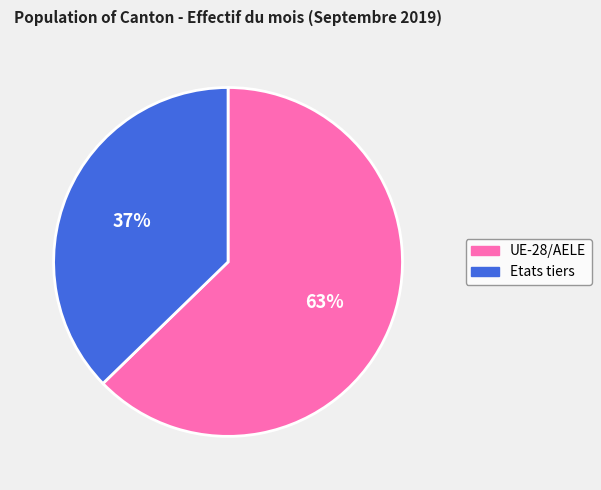

The UE-28/AELE slice represents 54% of the pie. True or false?

False